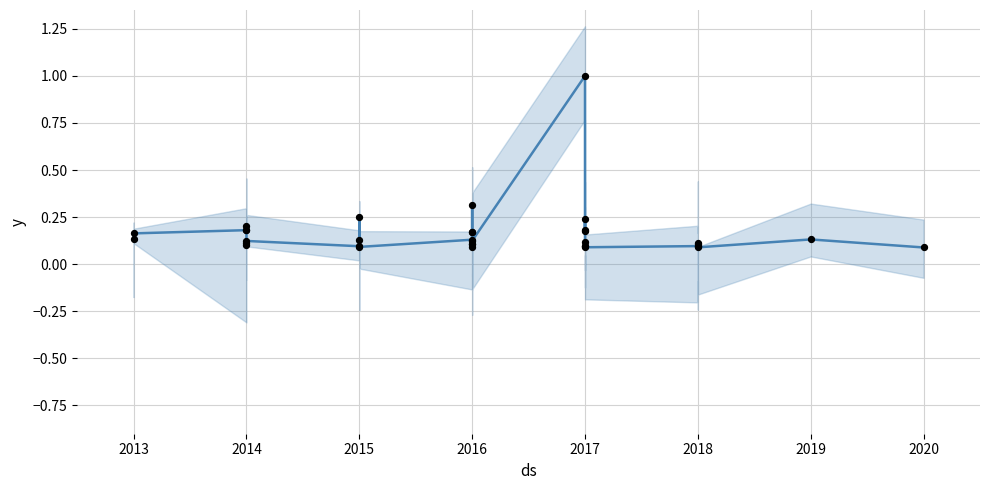

Which series has the largest total across all categories?

Normalized Citations